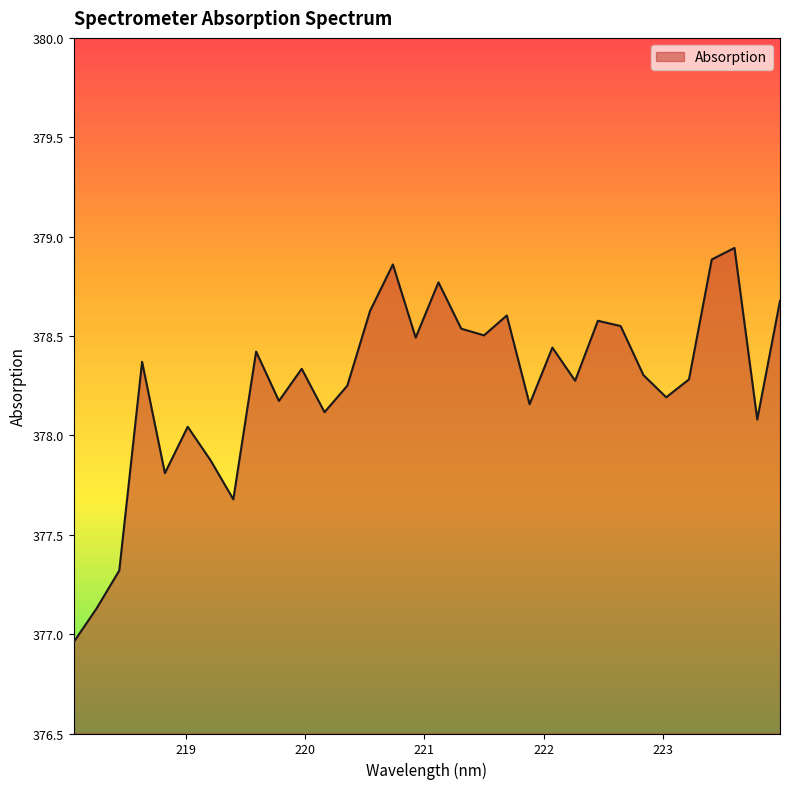

What is the difference between the maximum and minimum values?

2.0